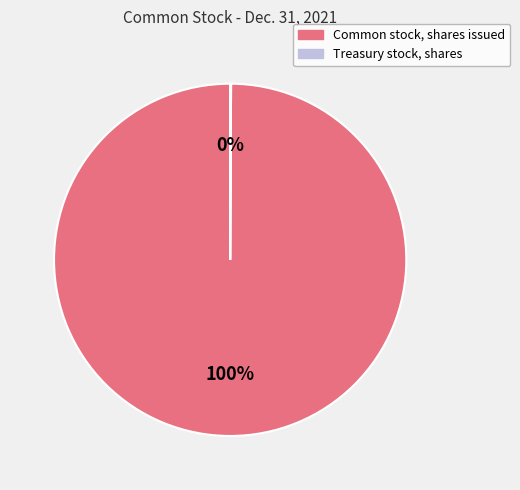

To the nearest percent, what is the difference between the largest and smallest slice percentages?

100%